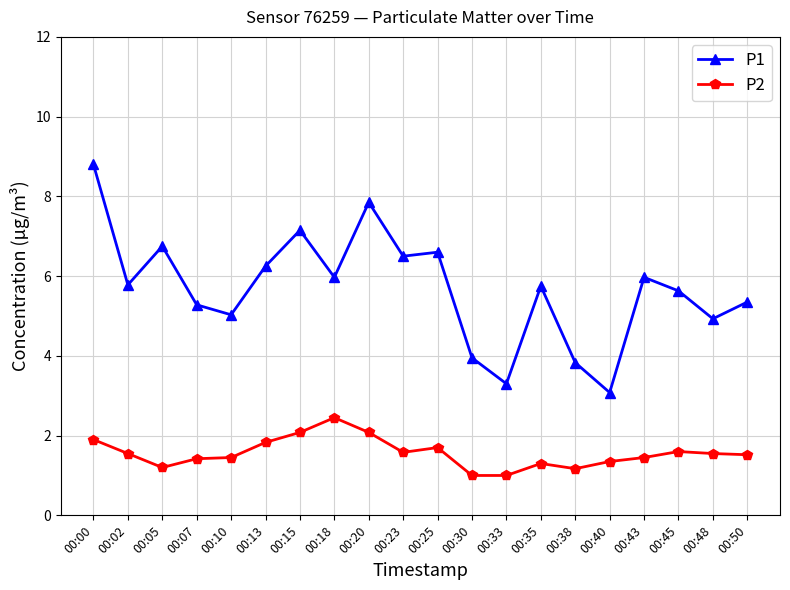

Rank the series at 00:48 from lowest to highest value.

P2, P1